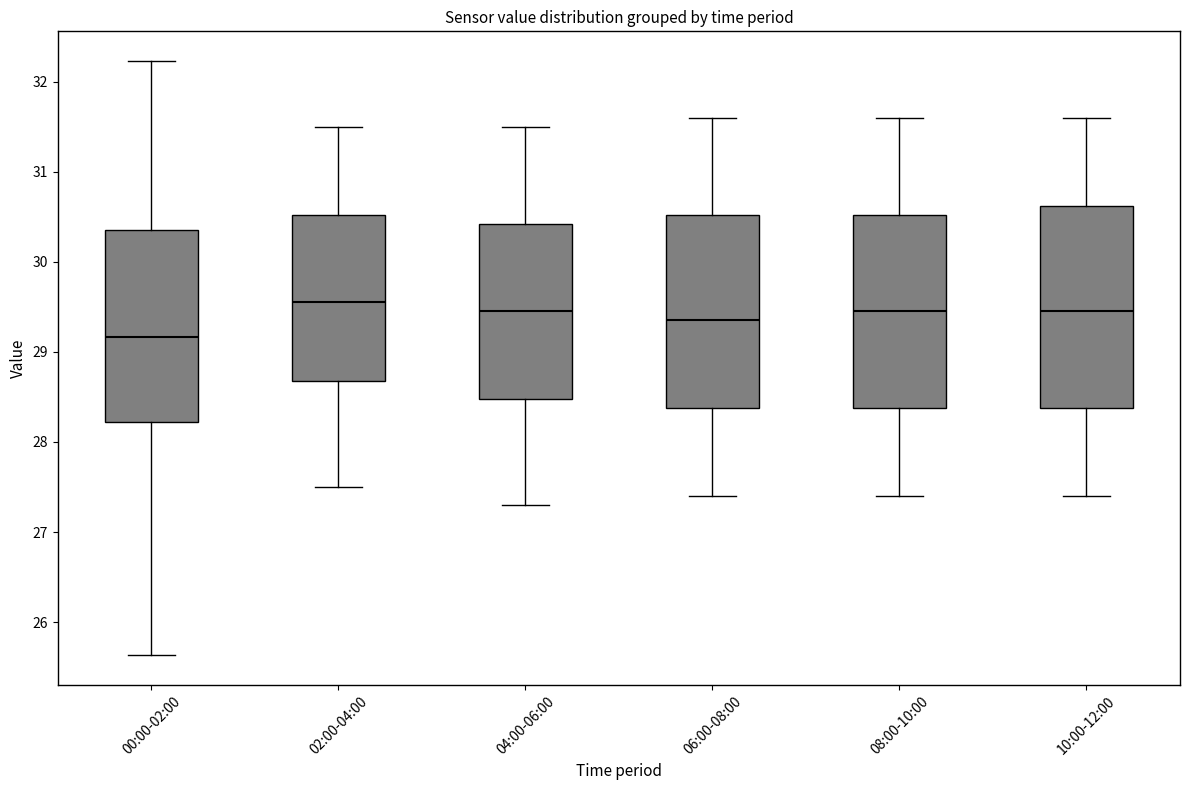

Reading left to right, transcribe this box plot: for each box, give where its median line is, the range the box spans, and where its two whiskers end, as read against the y-axis. The values are not printed on the chart, so give them approximately, as read against the axis.

00:00-02:00: median 29.2, box 28.2 to 30.4, whiskers 25.6 to 32.2
02:00-04:00: median 29.6, box 28.7 to 30.5, whiskers 27.5 to 31.5
04:00-06:00: median 29.5, box 28.5 to 30.4, whiskers 27.3 to 31.5
06:00-08:00: median 29.4, box 28.4 to 30.5, whiskers 27.4 to 31.6
08:00-10:00: median 29.5, box 28.4 to 30.5, whiskers 27.4 to 31.6
10:00-12:00: median 29.5, box 28.4 to 30.6, whiskers 27.4 to 31.6